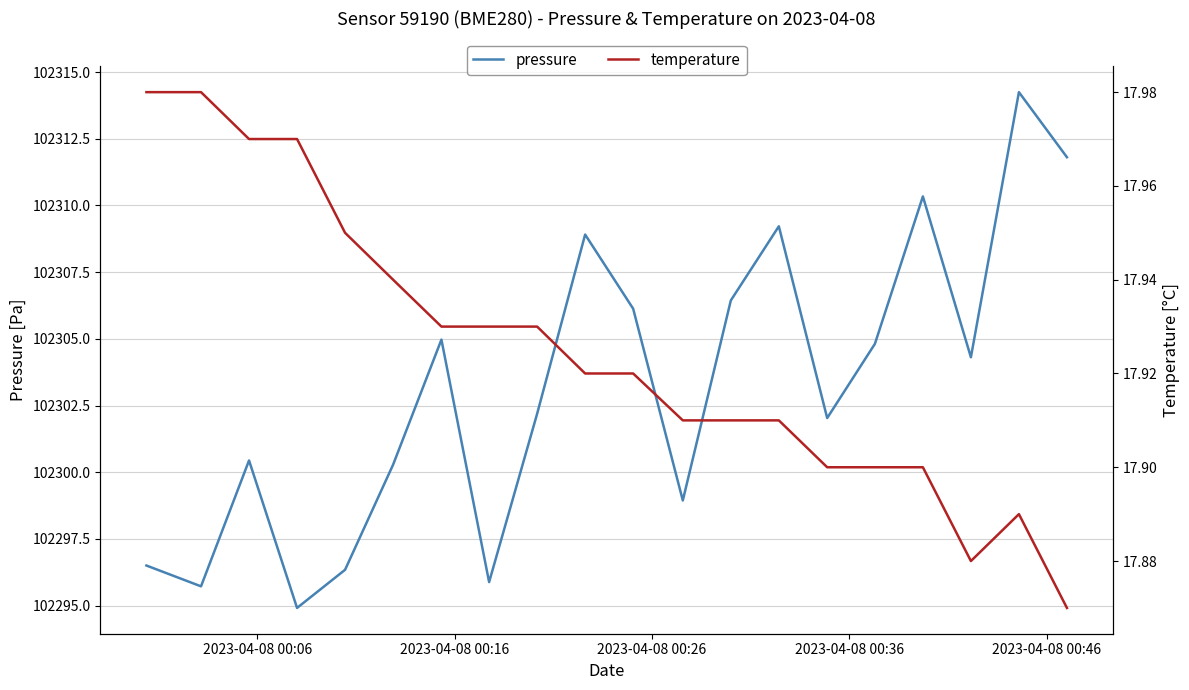

List the series in order of their peak value, lowest first.

temperature, pressure